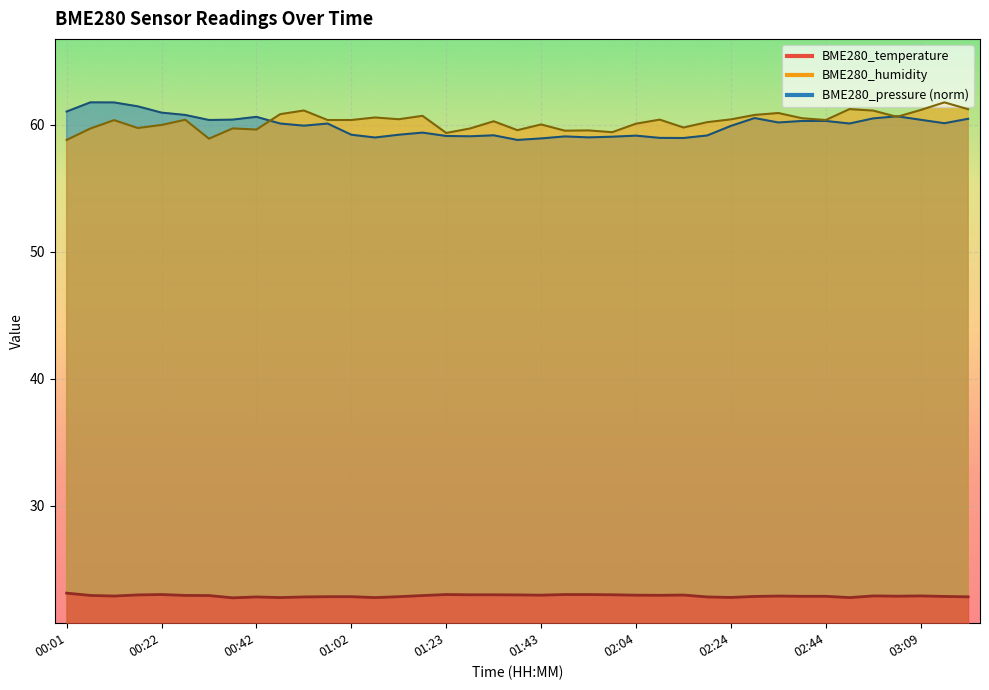

What is the label of the 11th point from the left?

00:52